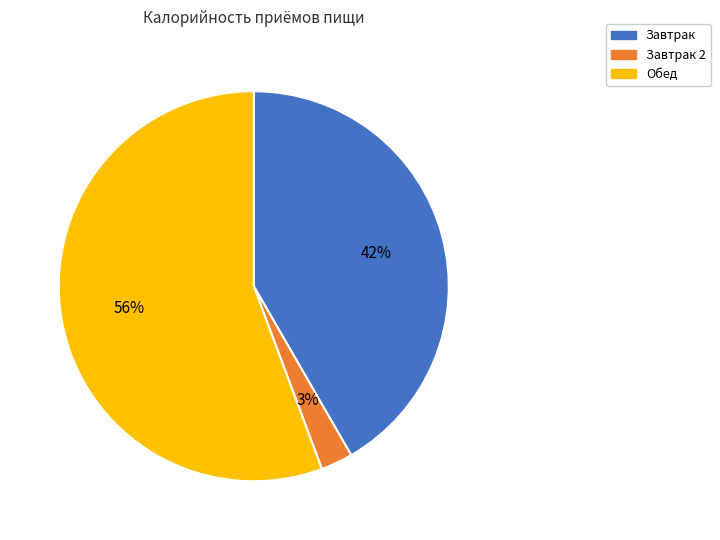

To the nearest percent, what is the combined percentage of Завтрак 2 and Обед?

58%